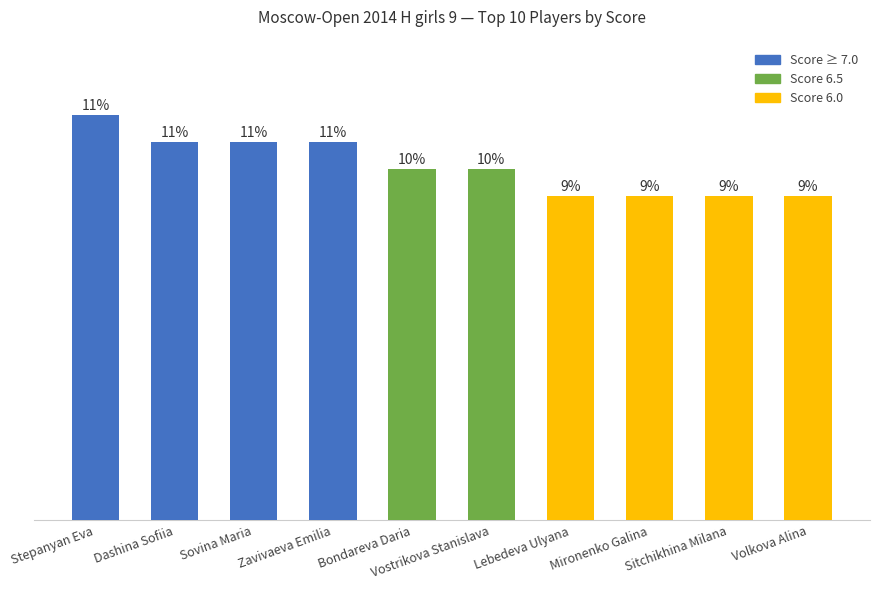

Reading left to right, extract all data points from this chart.

Stepanyan Eva=7.5	Dashina Sofiia=7.0	Sovina Maria=7.0	Zavivaeva Emilia=7.0	Bondareva Daria=6.5	Vostrikova Stanislava=6.5	Lebedeva Ulyana=6.0	Mironenko Galina=6.0	Sitchikhina Milana=6.0	Volkova Alina=6.0